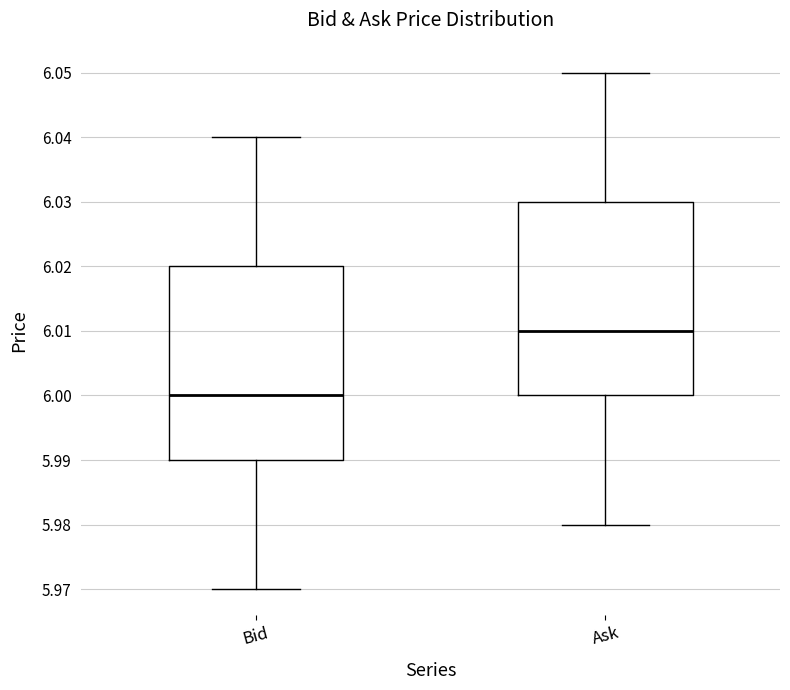

Reading left to right, transcribe this box plot: for each box, give where its median line is, the range the box spans, and where its two whiskers end, as read against the y-axis. The values are not printed on the chart, so give them approximately, as read against the axis.

Bid: median 6.00, box 5.99 to 6.02, whiskers 5.97 to 6.04
Ask: median 6.01, box 6.00 to 6.03, whiskers 5.98 to 6.05